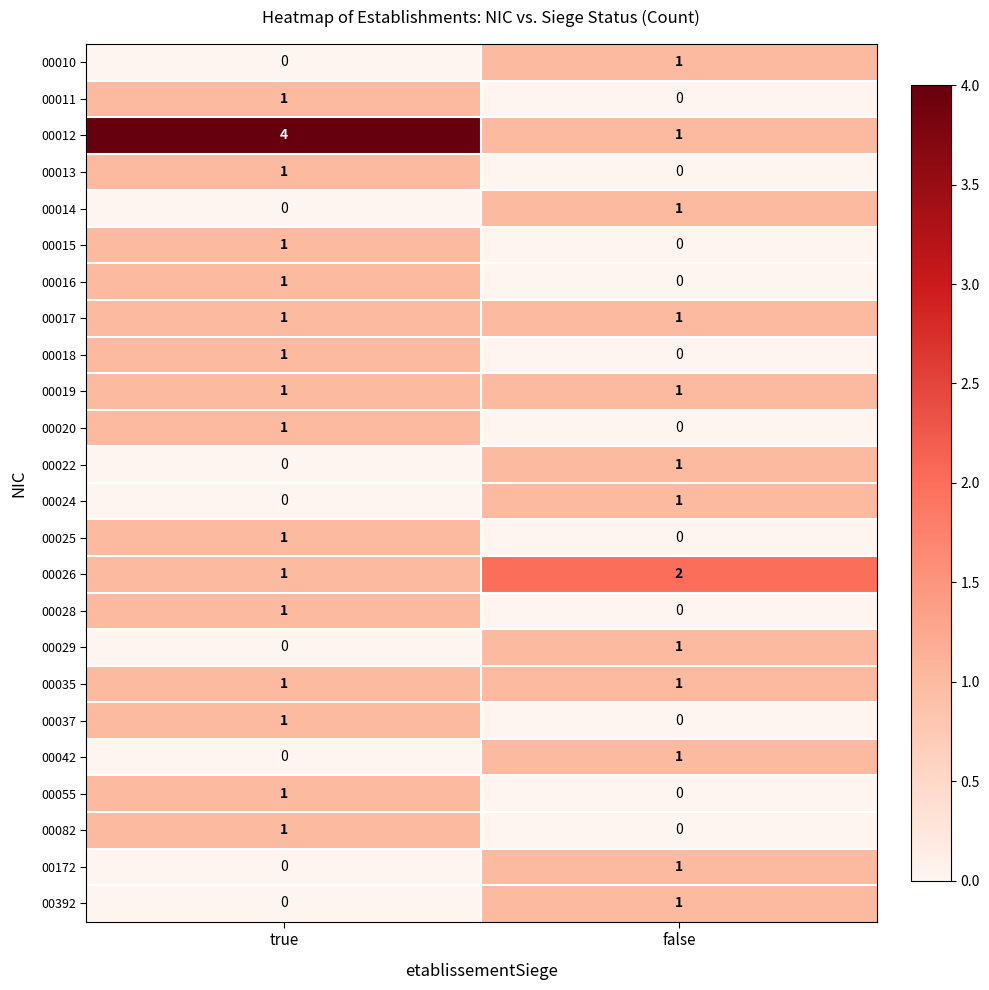

What is the difference between the 00012 values at false and true?

3